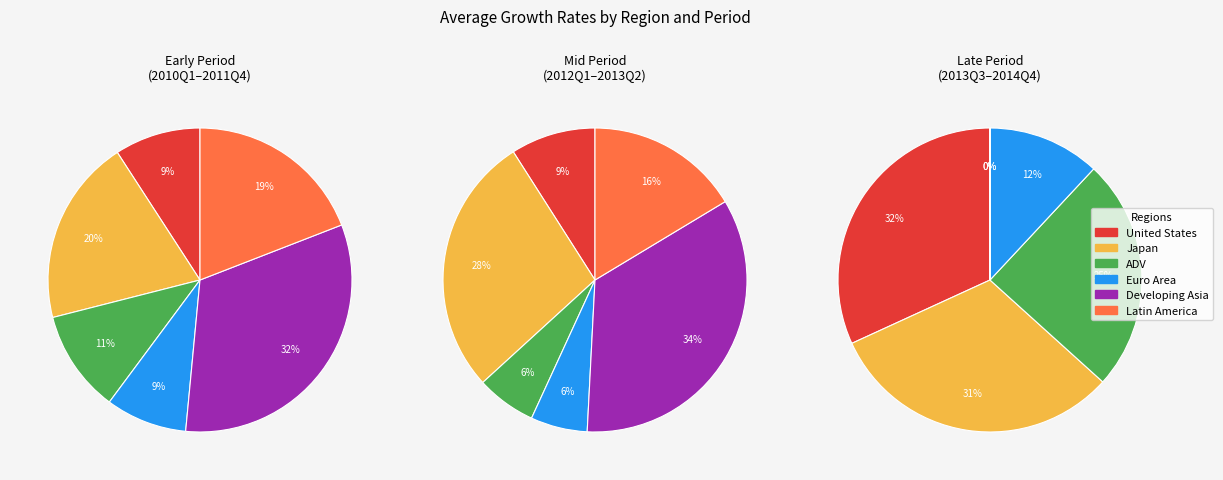

Does any single category account for the majority?

No